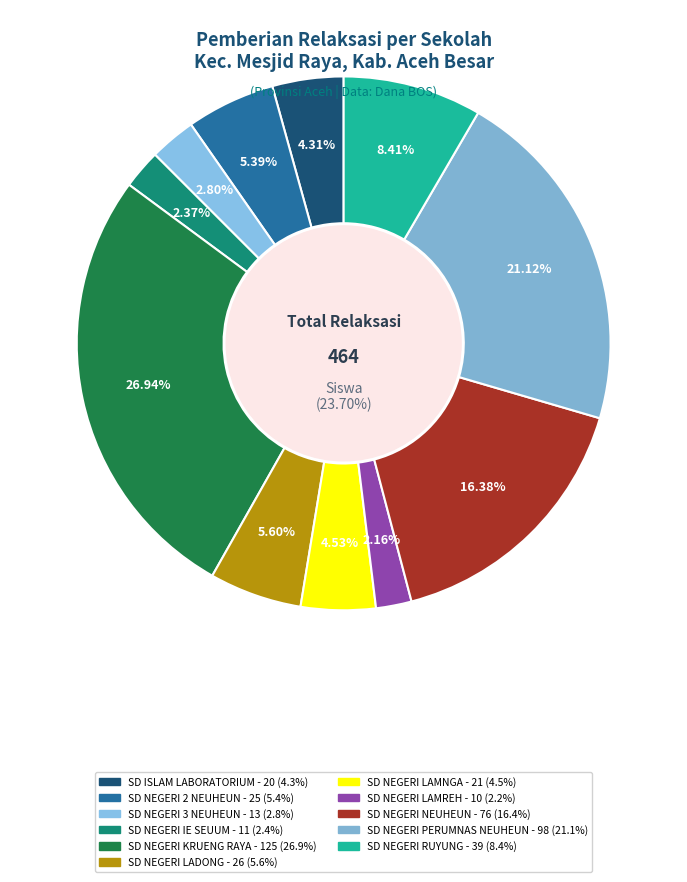

Is there any slice that represents more than half of the pie?

No